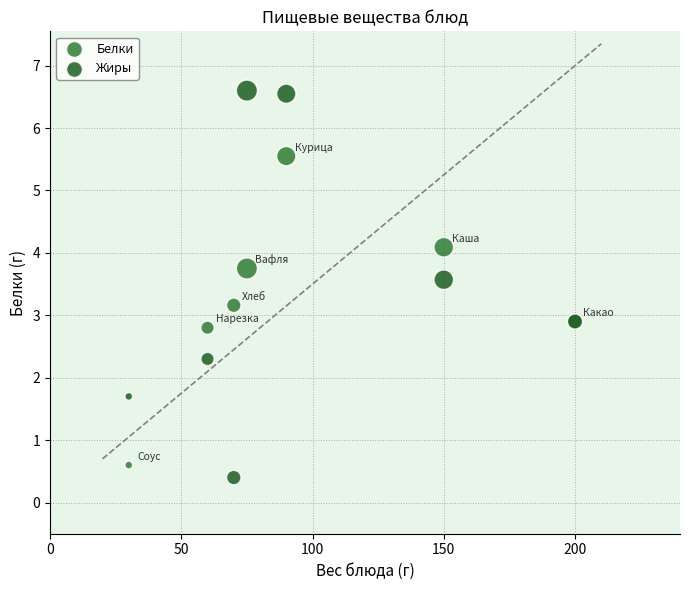

Which series contains the highest Y value?

Жиры